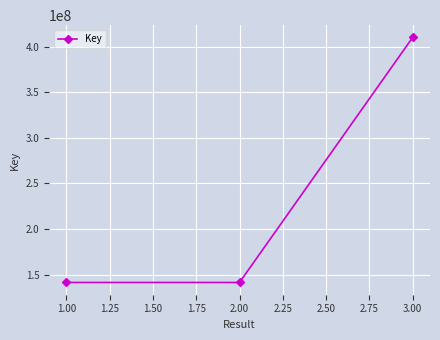

What is the change in value from 2.00 to 3.00?

+268644442